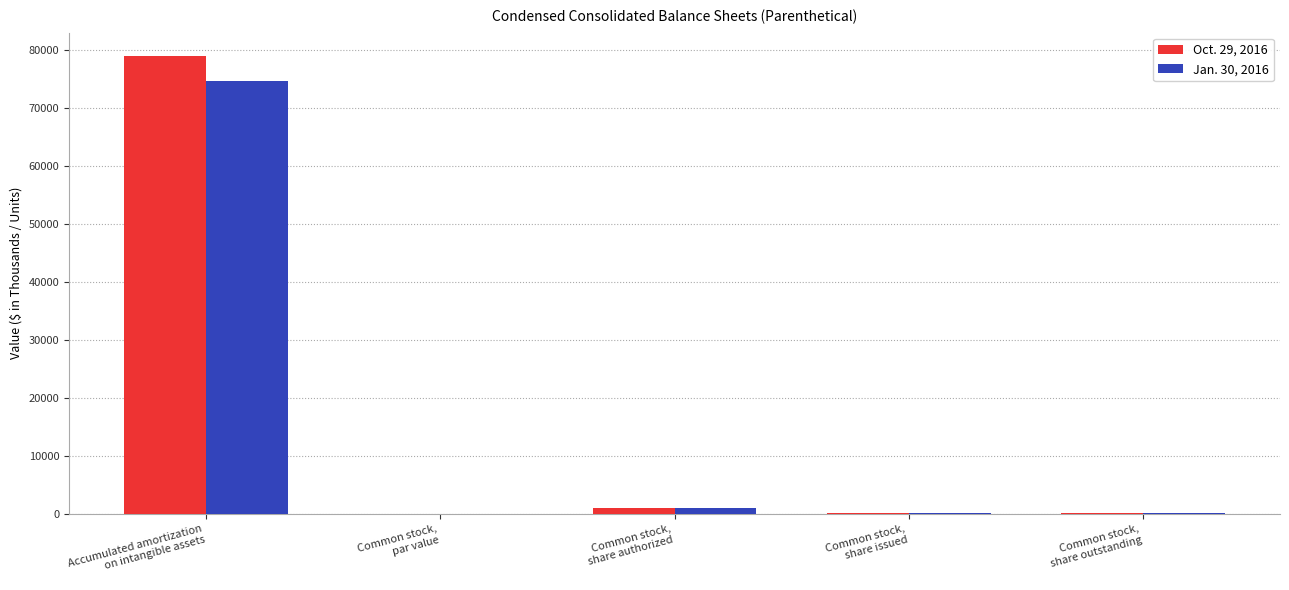

Which series has the widest spread of values?

Oct. 29, 2016